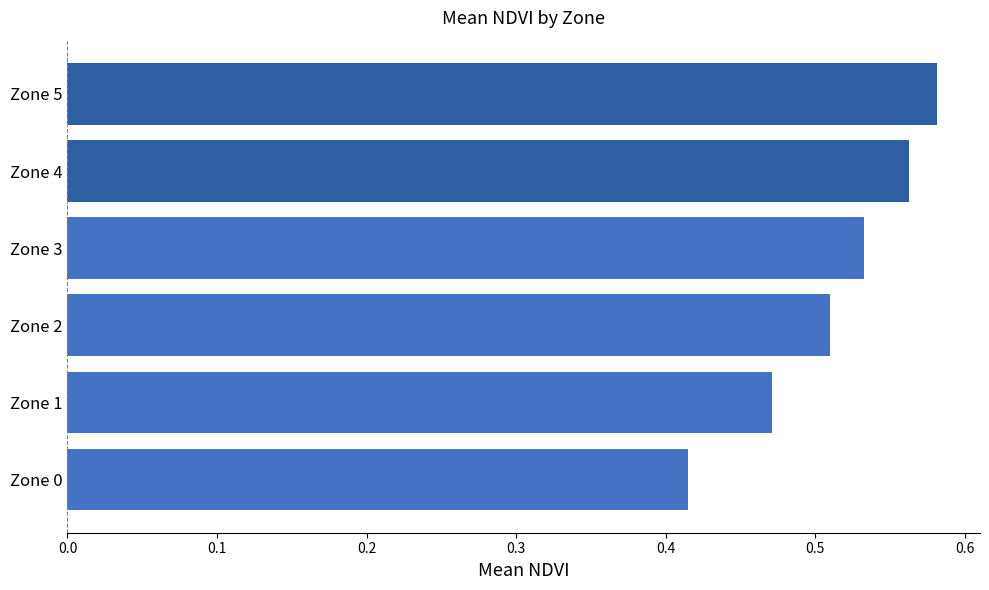

Which label corresponds to the largest value in the chart?

Zone 5